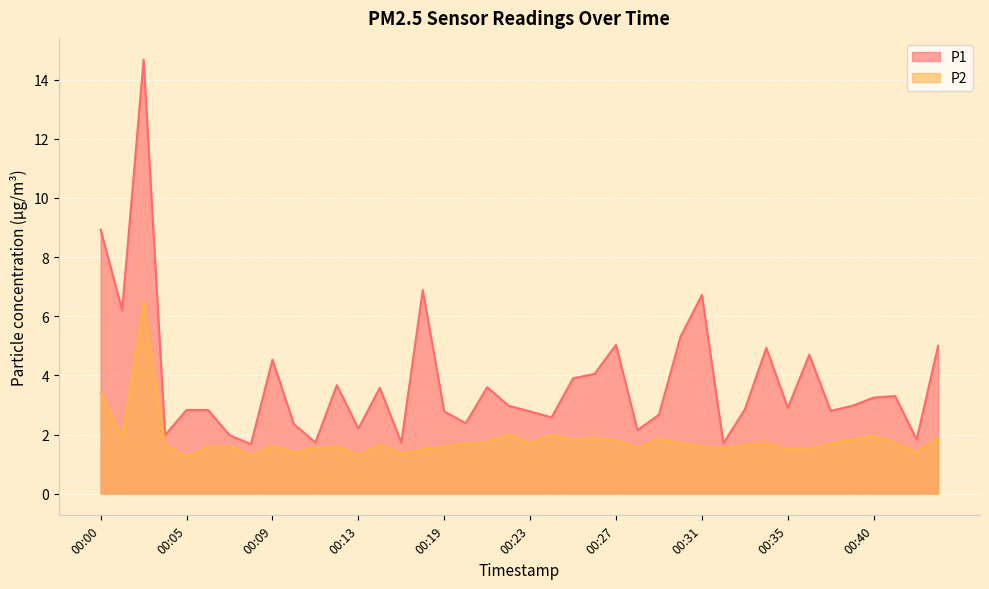

What is the sum of the P1 values at 00:40 and 00:21?

6.8